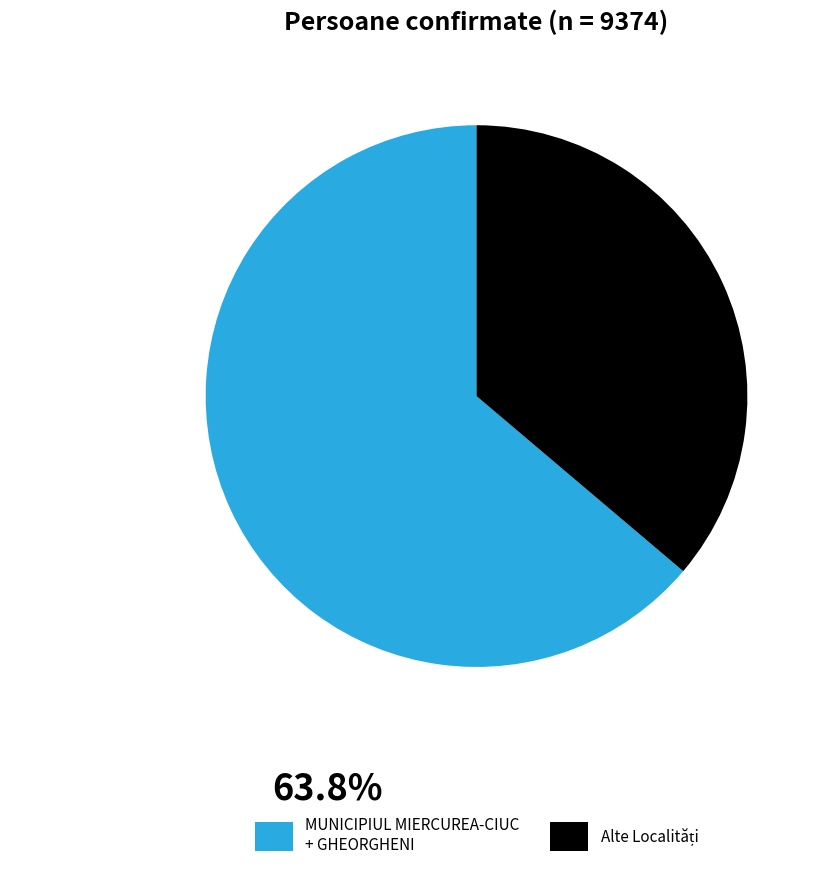

Is it true that MUNICIPIUL MIERCUREA-CIUC + GHEORGHENI is 69% of the pie?

False